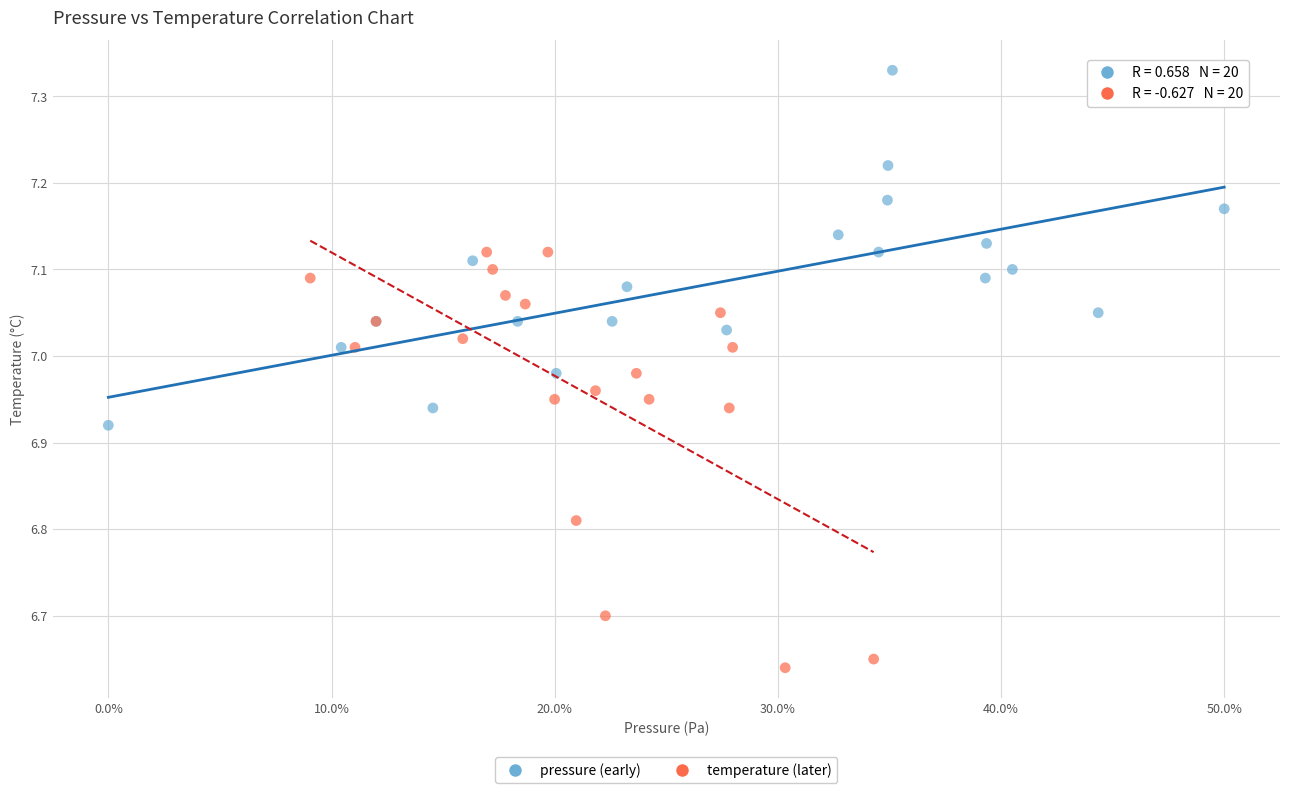

Which series contains the lowest Y value?

temperature (later)